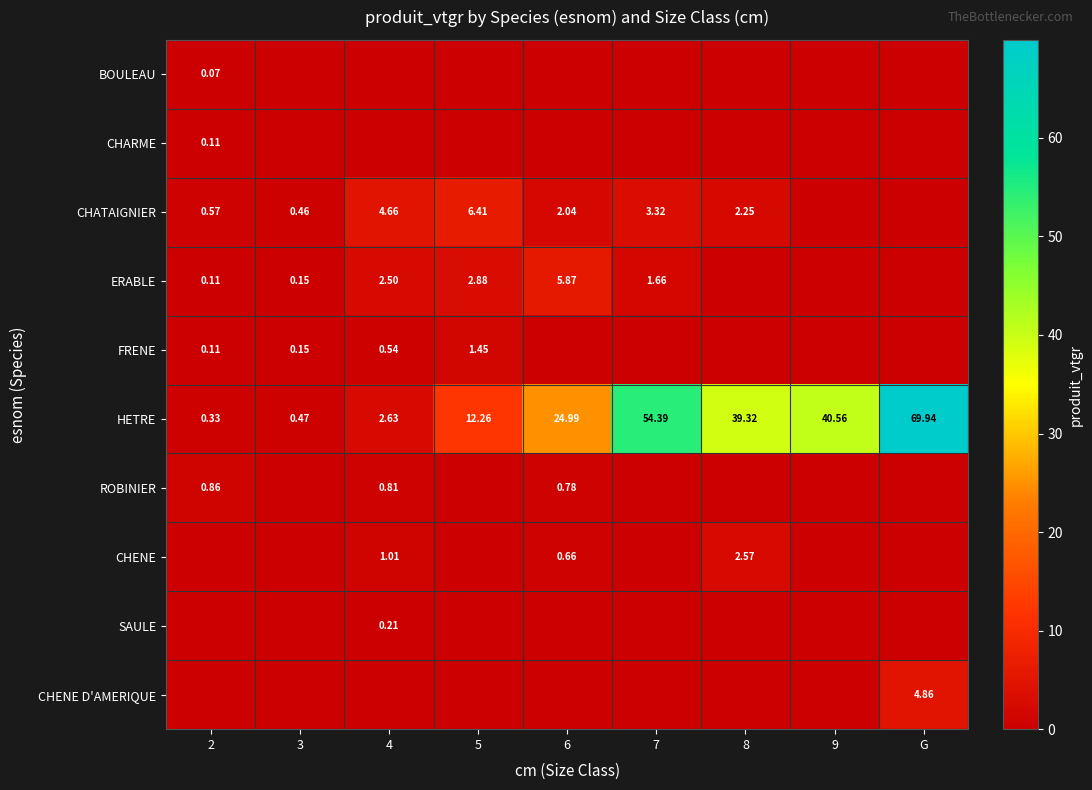

How many values in the HETRE series exceed 24?

5